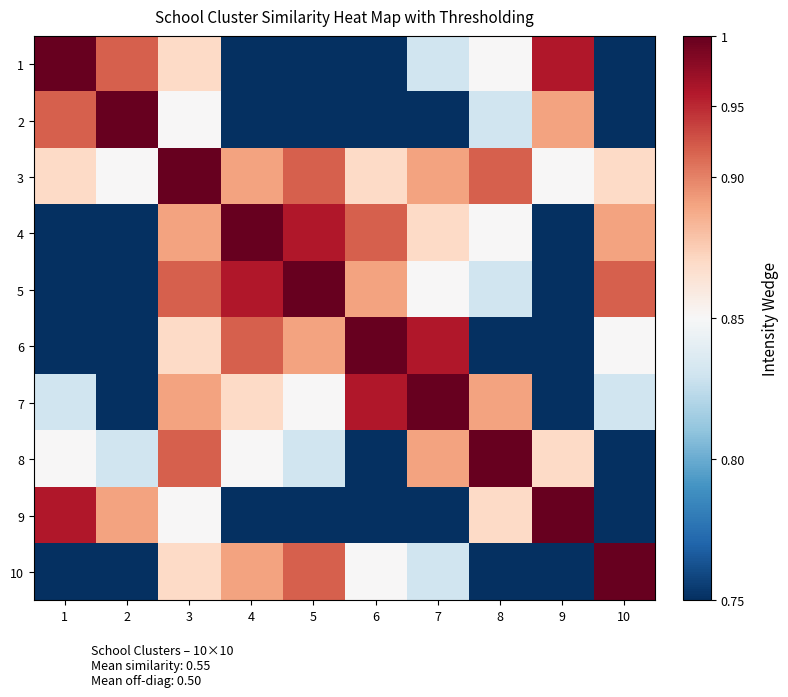

Reading left to right, extract all data points from this chart.

1: 1=1.0	2=0.8	3=0.6	4=0.0	5=0.0	6=0.0	7=0.4	8=0.5	9=0.9	10=0.0
2: 1=0.8	2=1.0	3=0.5	4=0.0	5=0.0	6=0.0	7=0.0	8=0.4	9=0.7	10=0.0
3: 1=0.6	2=0.5	3=1.0	4=0.7	5=0.8	6=0.6	7=0.7	8=0.8	9=0.5	10=0.6
4: 1=0.0	2=0.0	3=0.7	4=1.0	5=0.9	6=0.8	7=0.6	8=0.5	9=0.0	10=0.7
5: 1=0.0	2=0.0	3=0.8	4=0.9	5=1.0	6=0.7	7=0.5	8=0.4	9=0.0	10=0.8
6: 1=0.0	2=0.0	3=0.6	4=0.8	5=0.7	6=1.0	7=0.9	8=0.0	9=0.0	10=0.5
7: 1=0.4	2=0.0	3=0.7	4=0.6	5=0.5	6=0.9	7=1.0	8=0.7	9=0.0	10=0.4
8: 1=0.5	2=0.4	3=0.8	4=0.5	5=0.4	6=0.0	7=0.7	8=1.0	9=0.6	10=0.0
9: 1=0.9	2=0.7	3=0.5	4=0.0	5=0.0	6=0.0	7=0.0	8=0.6	9=1.0	10=0.0
10: 1=0.0	2=0.0	3=0.6	4=0.7	5=0.8	6=0.5	7=0.4	8=0.0	9=0.0	10=1.0